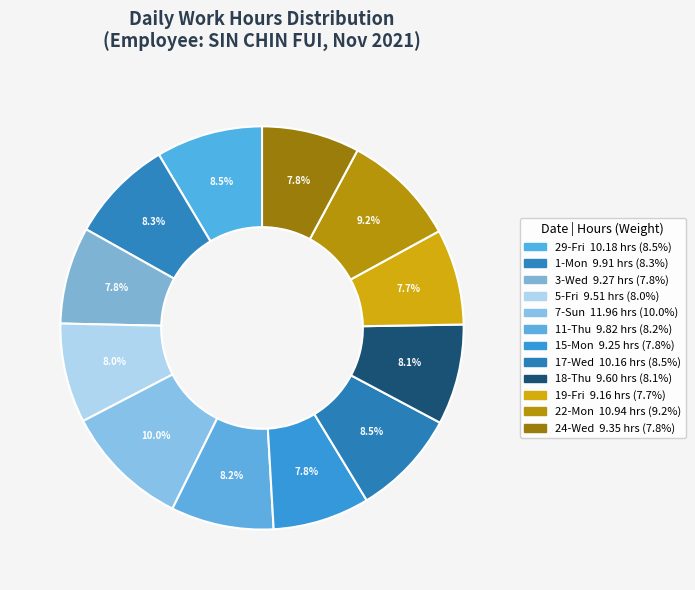

To the nearest percent, what is the difference between the largest and smallest slice percentages?

2%